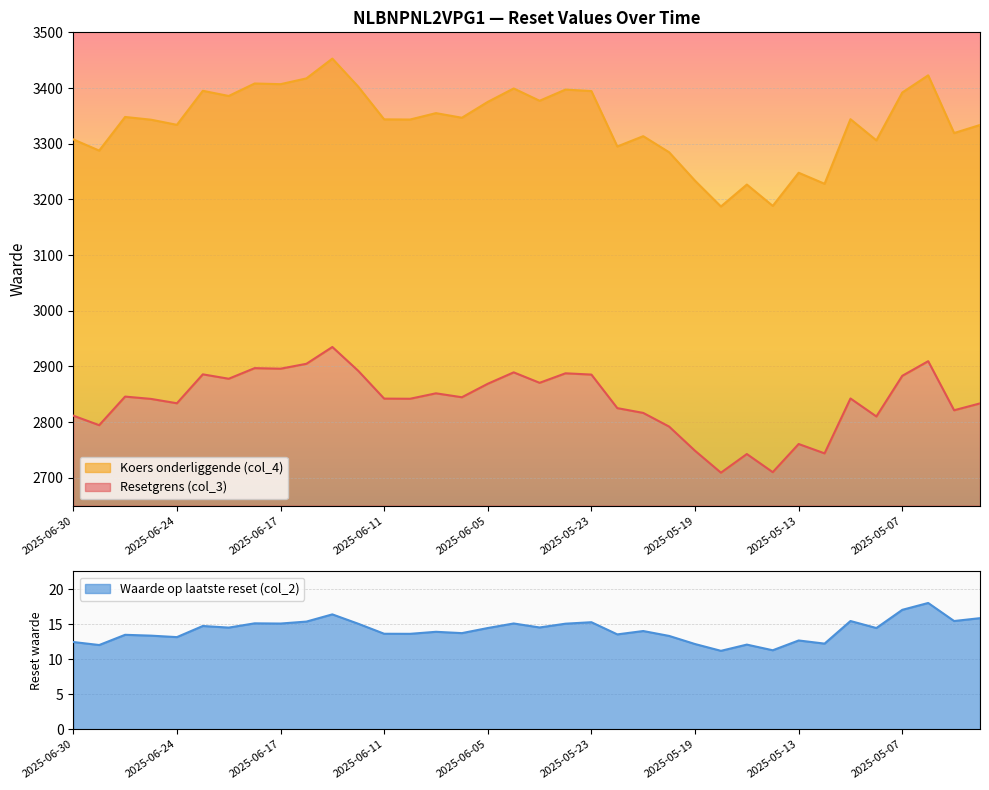

Between 2025-06-27 and 2025-06-18, which is larger?

2025-06-18